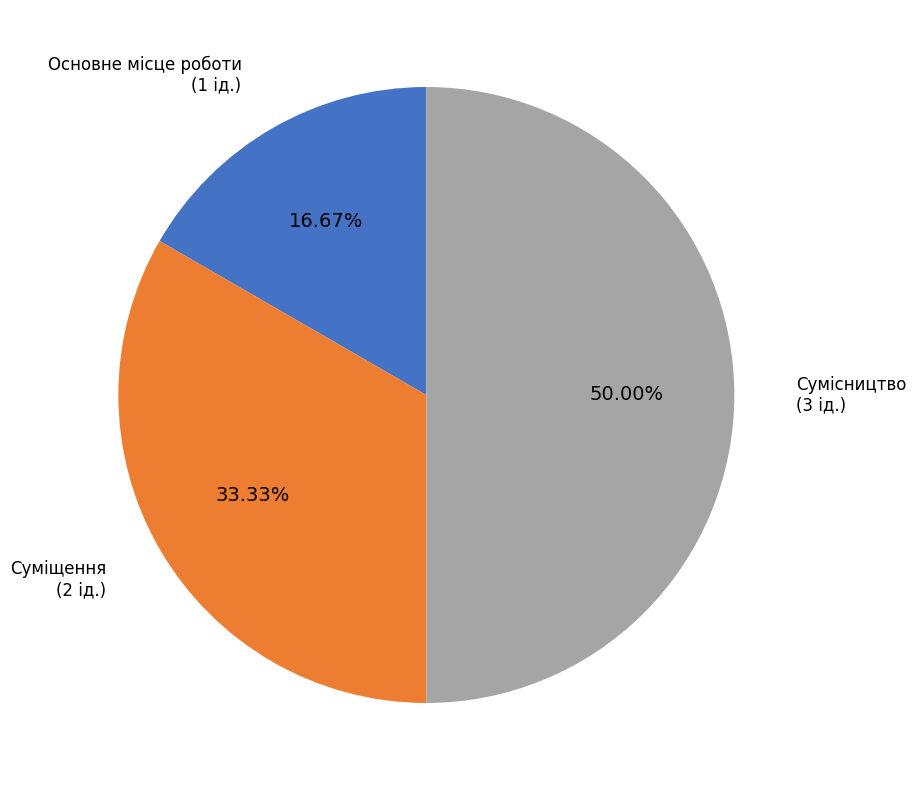

How many segments does this pie chart have?

3